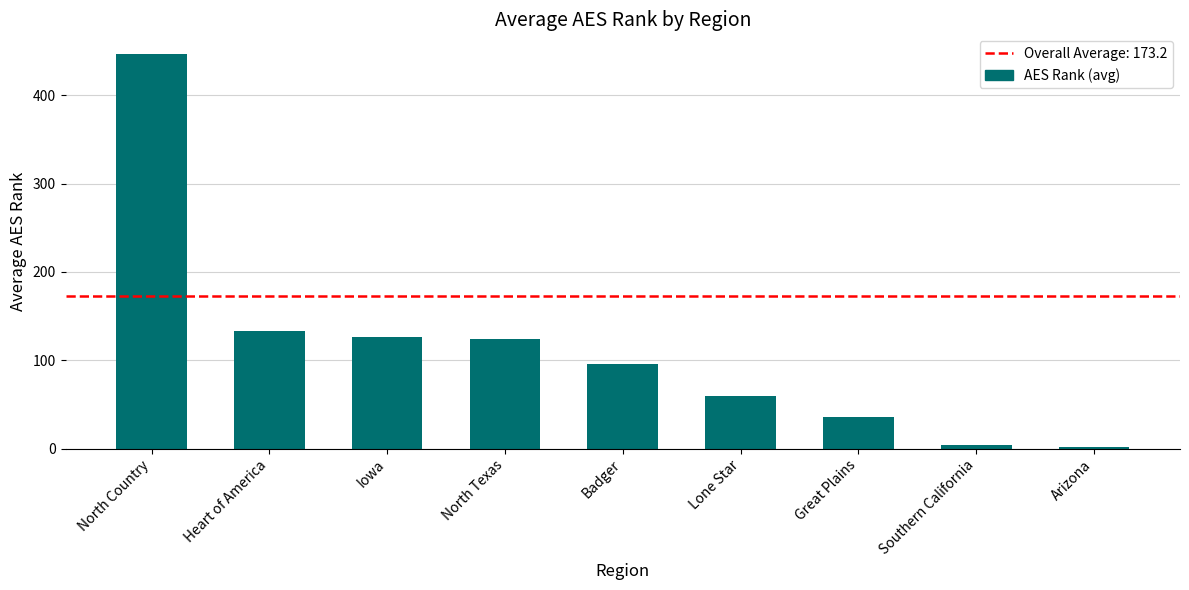

What is the sum of all values?

1026.8